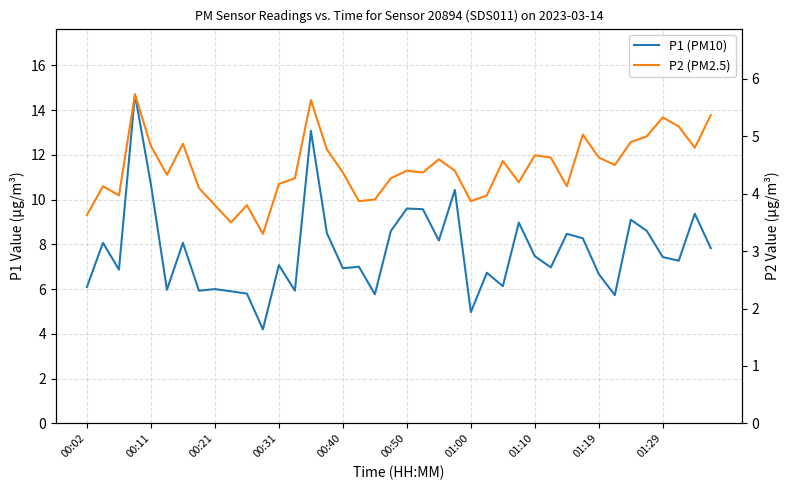

List the series in order of their peak value, lowest first.

P2 (PM2.5), P1 (PM10)